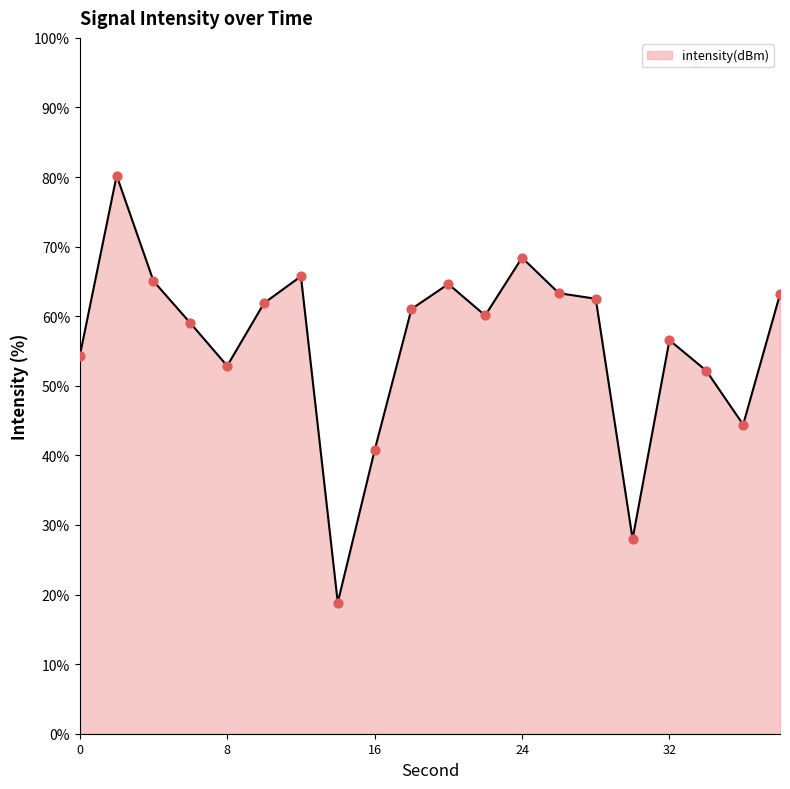

What is the smallest value displayed?

18.8